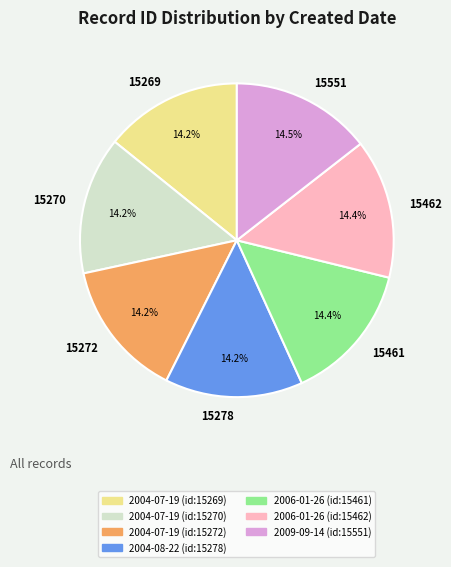

Count the number of slices in the pie.

7